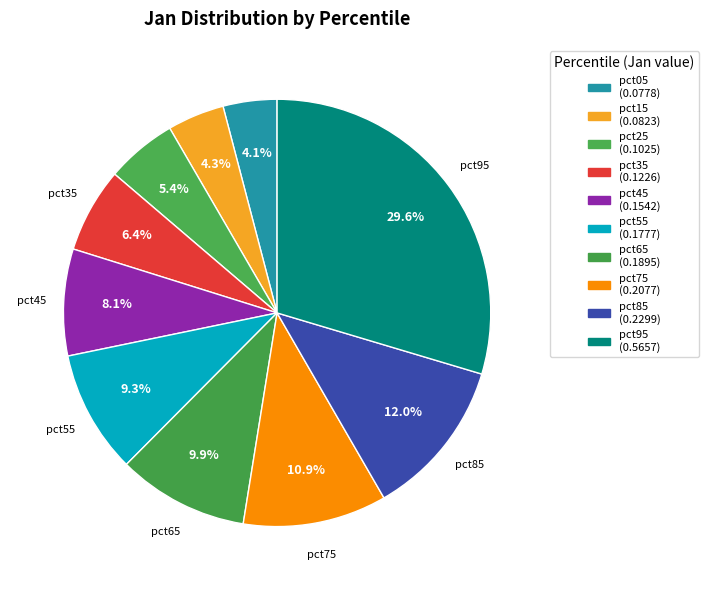

How many slices are in this pie chart?

10